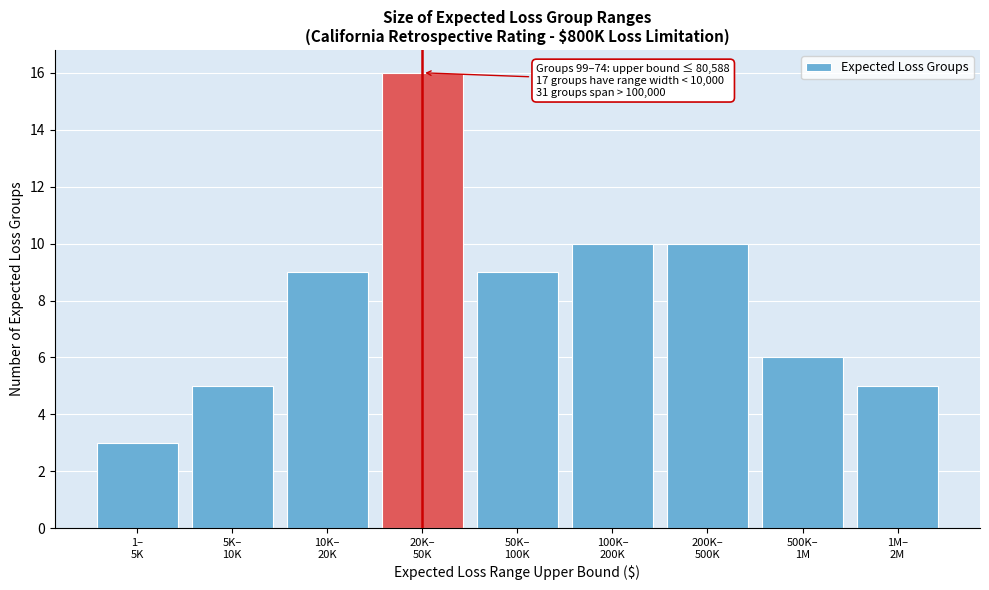

Reading left to right, list all the values displayed in this chart.

3	5	9	16	9	10	10	6	5